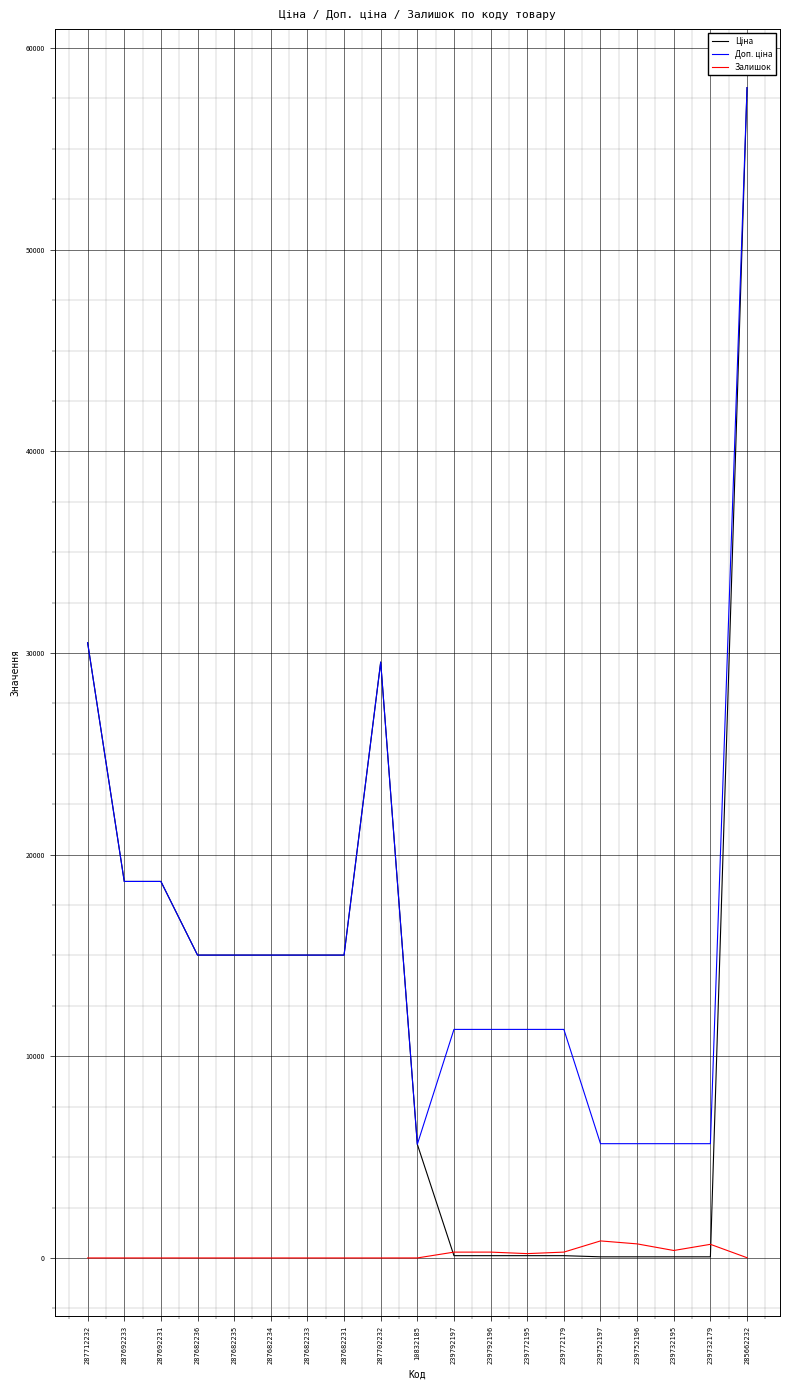

What is the difference between the highest and lowest values at 287682236?

15019.2